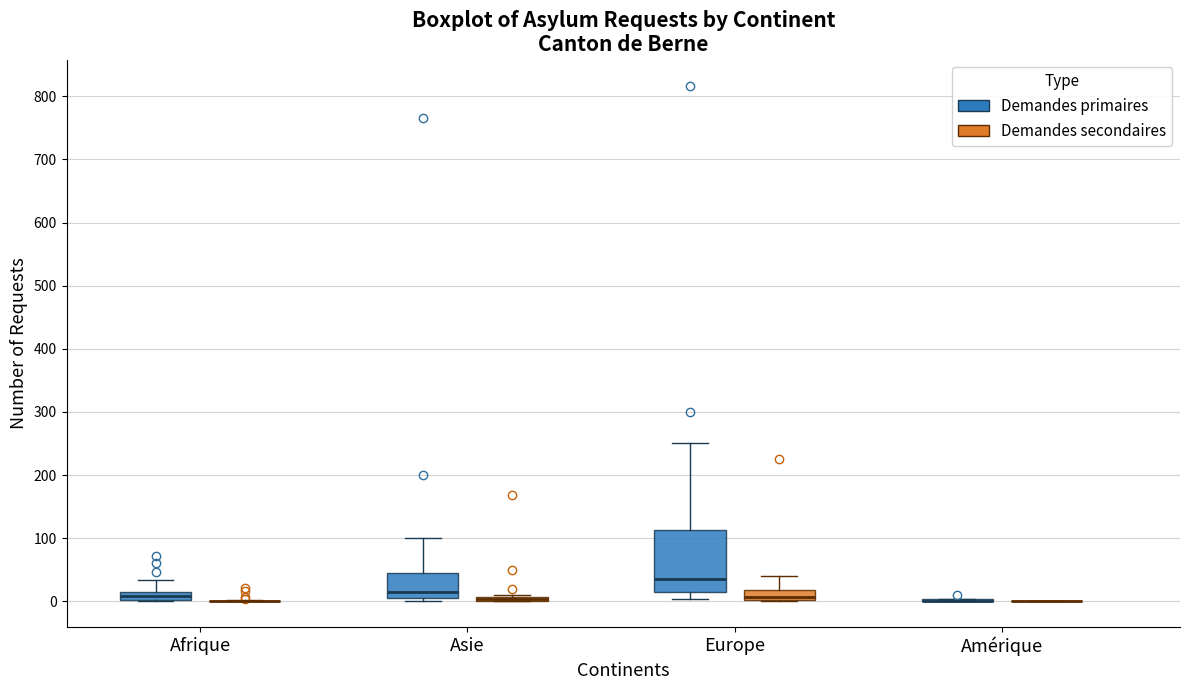

Where does the median line of the box for Europe (Demandes secondaires) sit on the y-axis? The values are not printed on the chart, so give them approximately, as read against the axis.

10